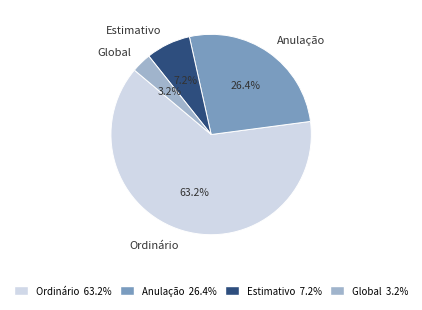

To the nearest percent, what is the average slice percentage?

25%